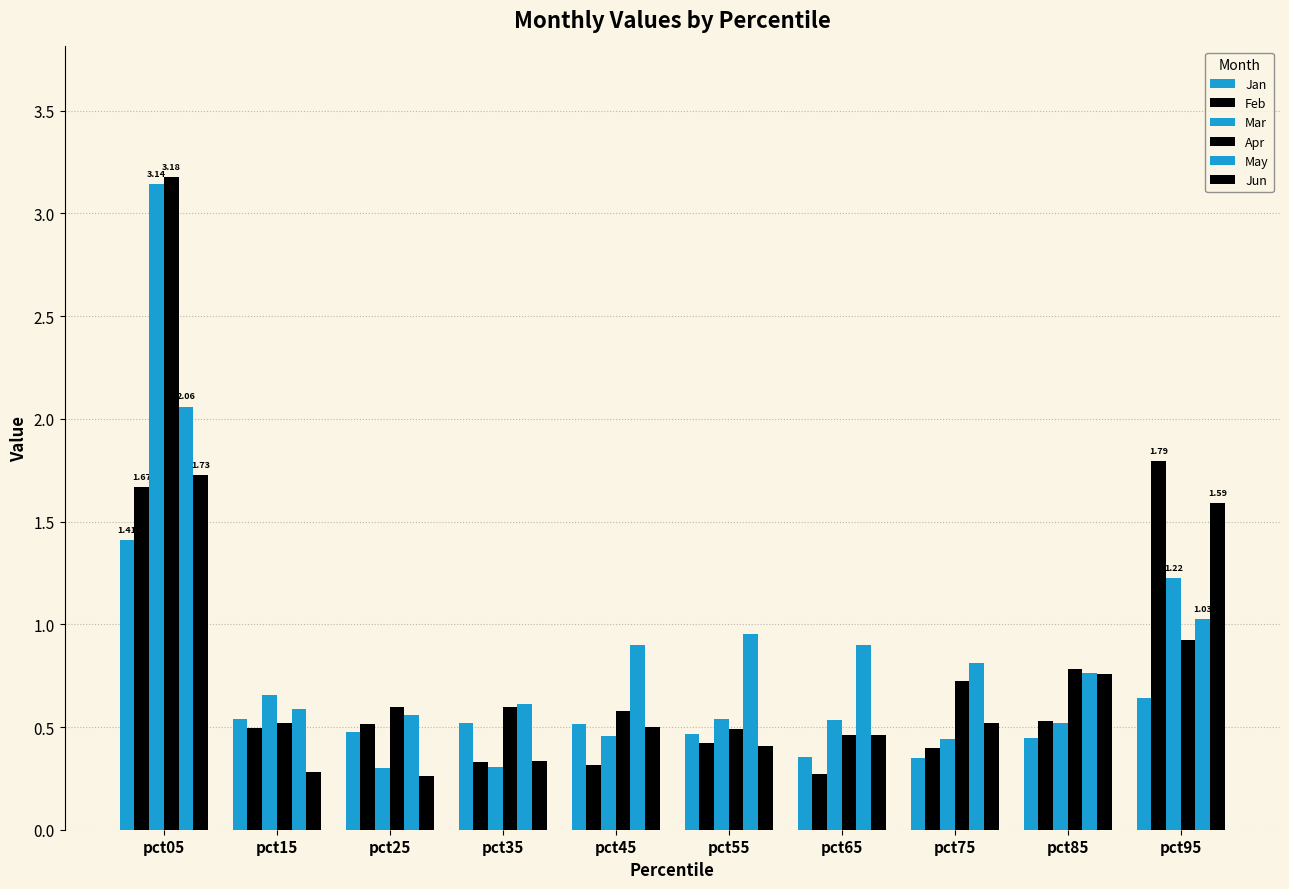

What is the lowest value of the Mar series?

0.3